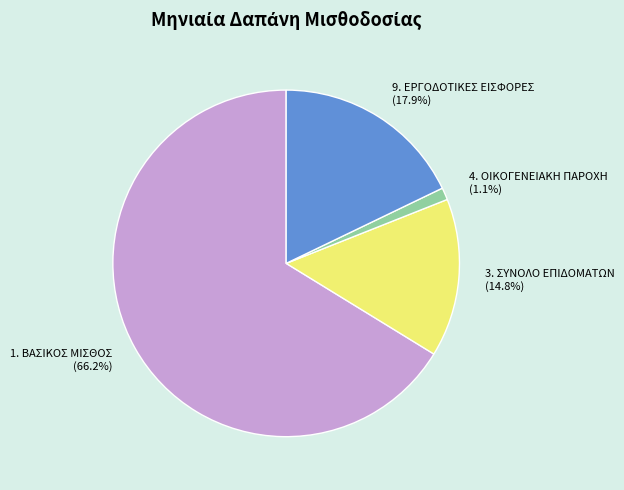

Combined, do 9. ΕΡΓΟΔΟΤΙΚΕΣ ΕΙΣΦΟΡΕΣ and 3. ΣΥΝΟΛΟ ΕΠΙΔΟΜΑΤΩΝ account for over 50%?

No